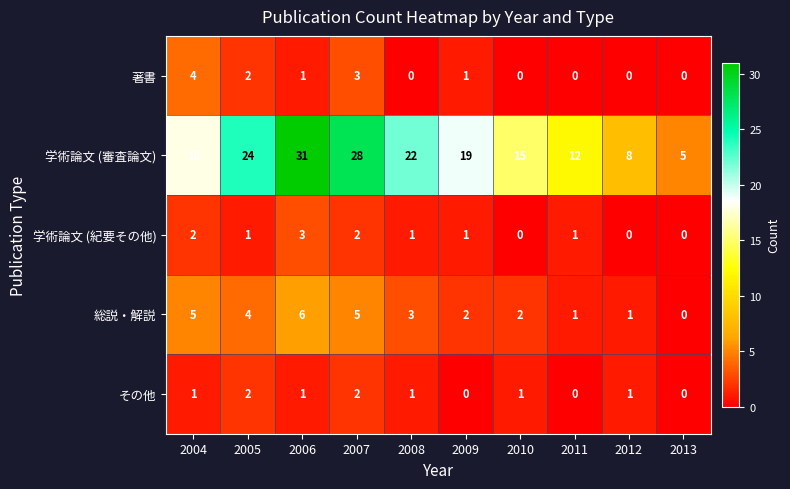

At which label is 著書 closest to 2?

2005